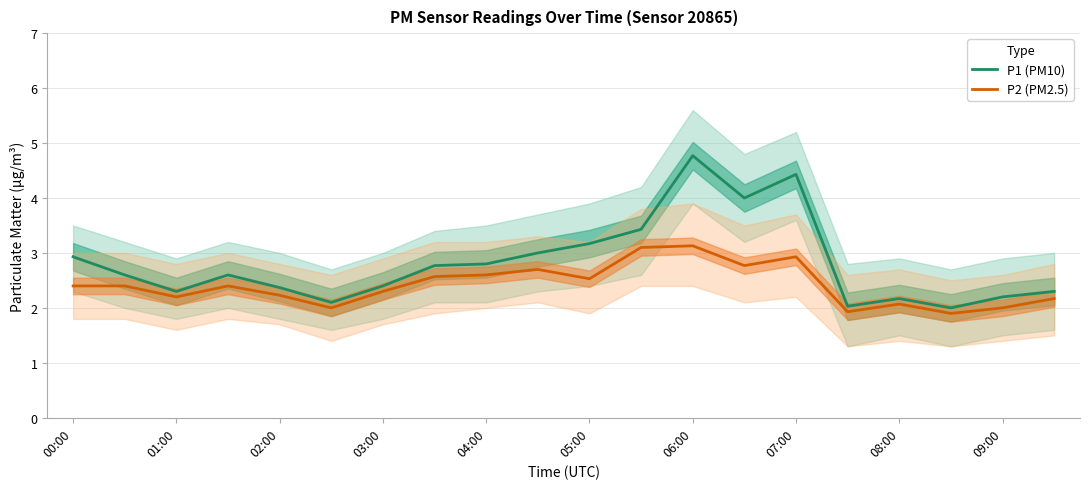

True or false: P1 (PM10) and P2 (PM2.5) cross at least once.

False